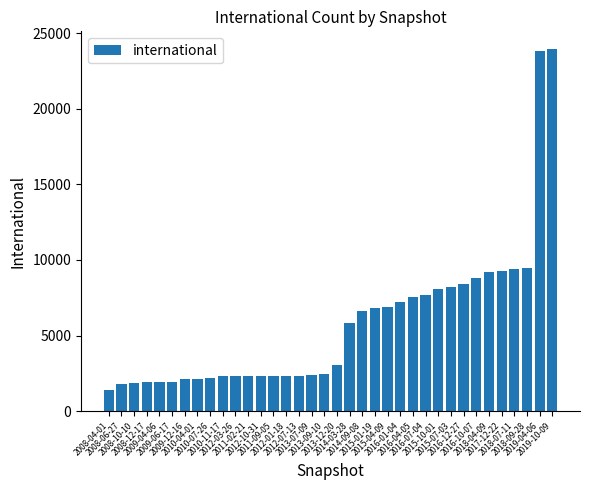

What is the label of the 6th bar from the right?

2018-04-09